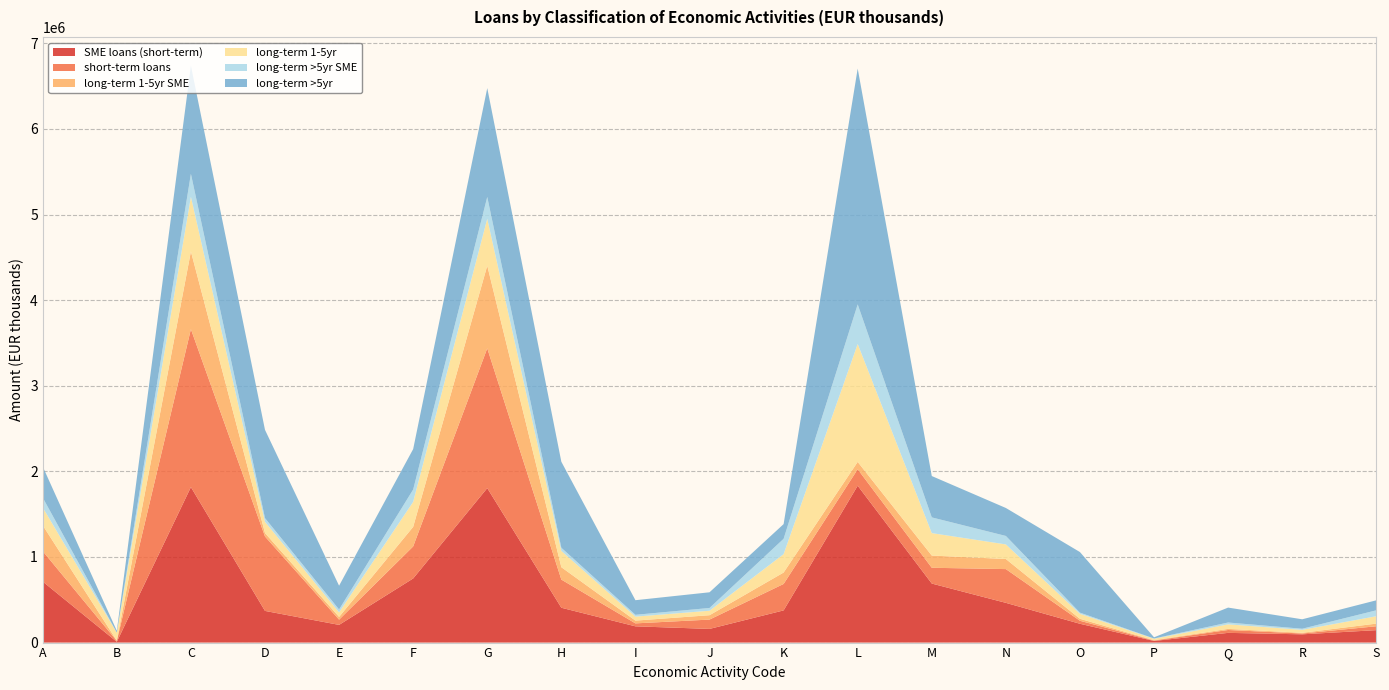

Reading right to left, list all the values displayed in this chart.

SME loans (short-term): S=145246	R=96443	Q=113474	P=18895	O=219649	N=464123	M=689497	L=1832562	K=375917	J=159748	I=189877	H=406907	G=1804232	F=749043	E=206649	D=369996	C=1816006	B=9067	A=712787
short-term loans: S=45442	R=9548	Q=33693	P=4841	O=34963	N=394192	M=184353	L=191752	K=308855	J=108906	I=34480	H=328855	G=1632650	F=373943	E=61248	D=869145	C=1844858	B=10726	A=355536
long-term 1-5yr SME: S=30840	R=8410	Q=12868	P=4766	O=23020	N=117750	M=142663	L=86174	K=133361	J=51107	I=32309	H=144679	G=965136	F=228646	E=31923	D=40768	C=907183	B=3140	A=300943
long-term 1-5yr: S=86312	R=34251	Q=52779	P=16006	O=57950	N=170555	M=262063	L=1376947	K=214922	J=52210	I=46460	H=190332	G=548220	F=291977	E=53410	D=130449	C=638324	B=93168	A=208557
long-term >5yr SME: S=69183	R=13207	Q=21607	P=3554	O=14115	N=98853	M=183704	L=463024	K=179399	J=32402	I=21334	H=36942	G=254786	F=144387	E=33661	D=43640	C=268913	B=791	A=115397
long-term >5yr: S=116781	R=110316	Q=174353	P=13361	O=707510	N=326696	M=483003	L=2754113	K=171380	J=183090	I=170636	H=1004588	G=1271392	F=472201	E=277420	D=1030836	C=1261825	B=20707	A=362773